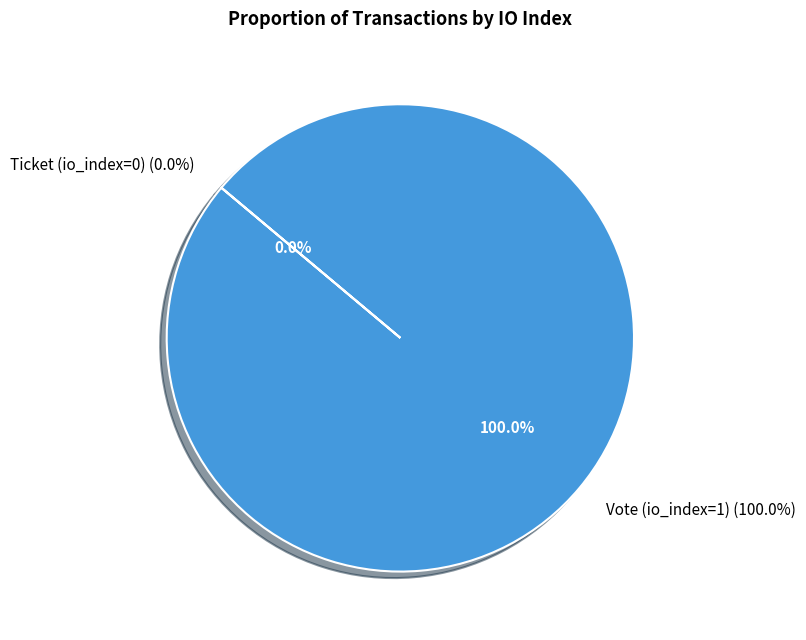

What is the change in value from Vote (io_index=1) to Ticket (io_index=0)?

-1